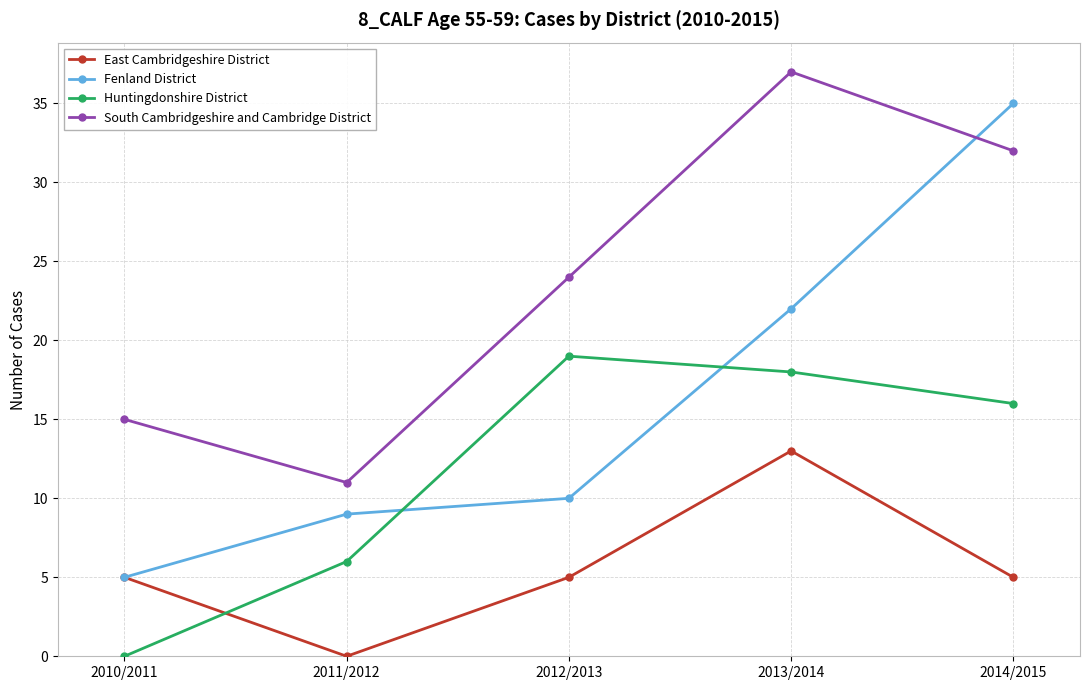

What is the approximate value of South Cambridgeshire and Cambridge District at 2012/2013, to the nearest 5?

25